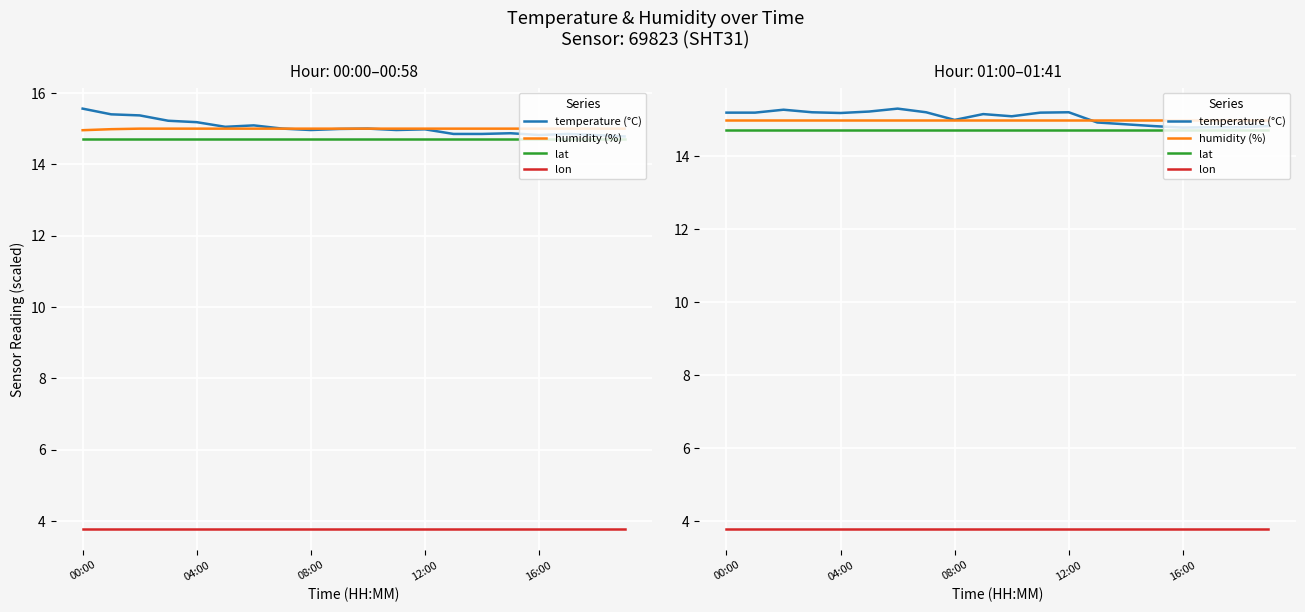

What is the sum of the temperature (°C) values at 19 and 08:00?

30.1